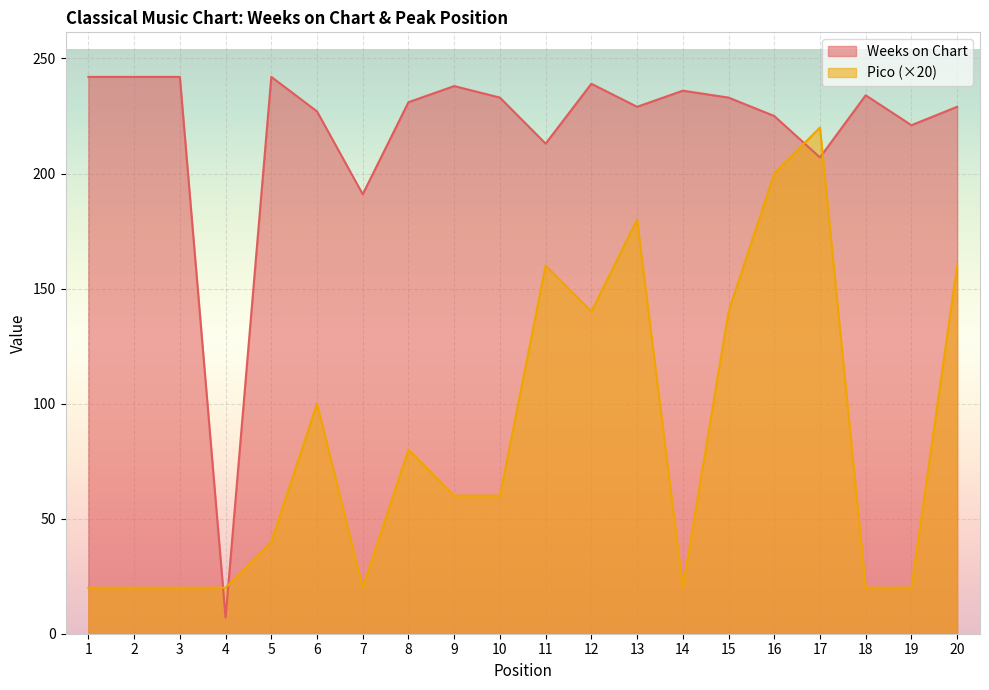

What is the average value of the Pico series?

85